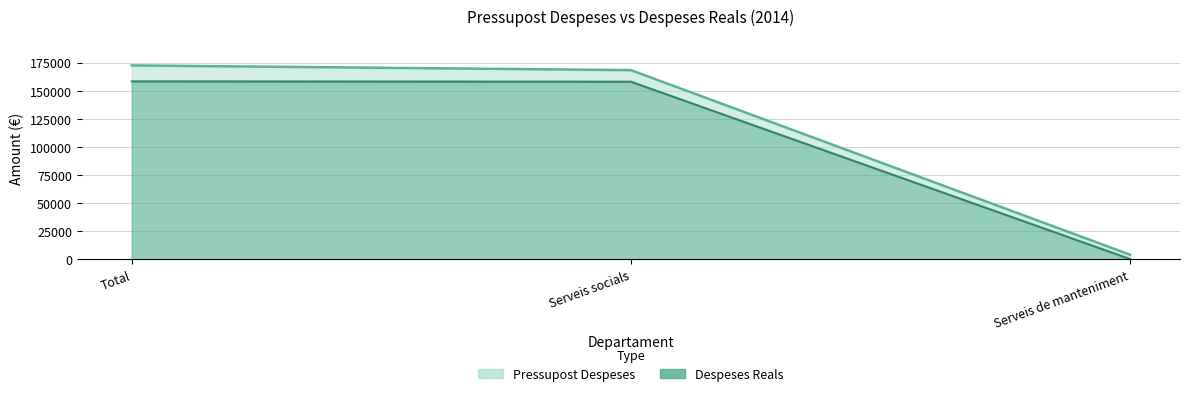

What is the label of the 1st point from the left?

Total